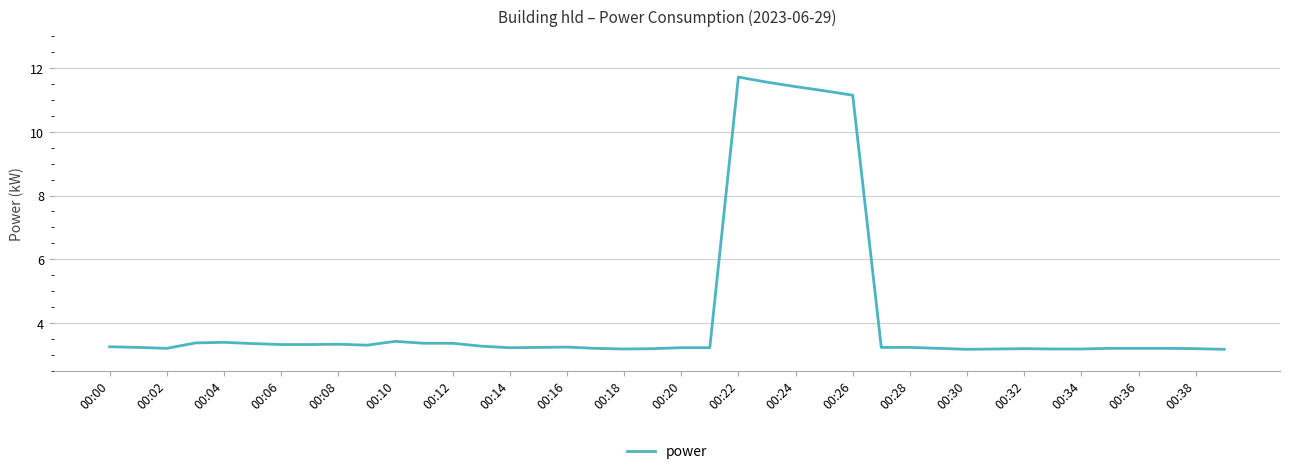

What is the maximum value shown in the chart?

11.7